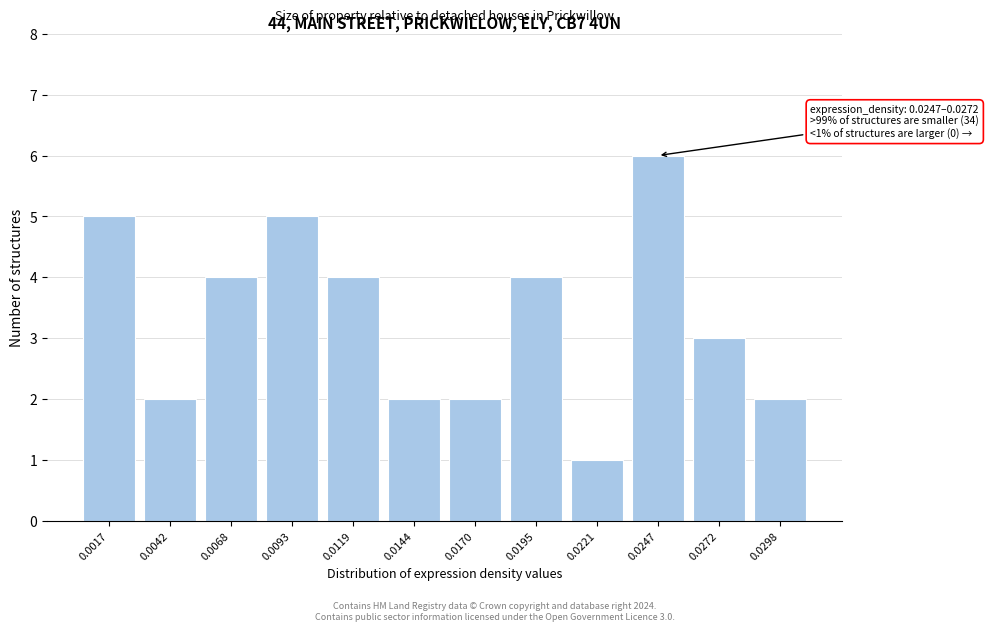

Reading left to right, list all the values displayed in this chart.

0.0017=5	0.0042=2	0.0068=4	0.0093=5	0.0119=4	0.0144=2	0.0170=2	0.0195=4	0.0221=1	0.0247=6	0.0272=3	0.0298=2